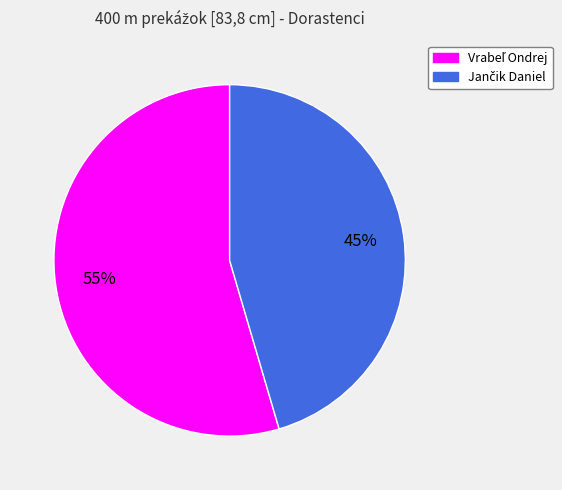

Does any single category account for the majority?

Yes